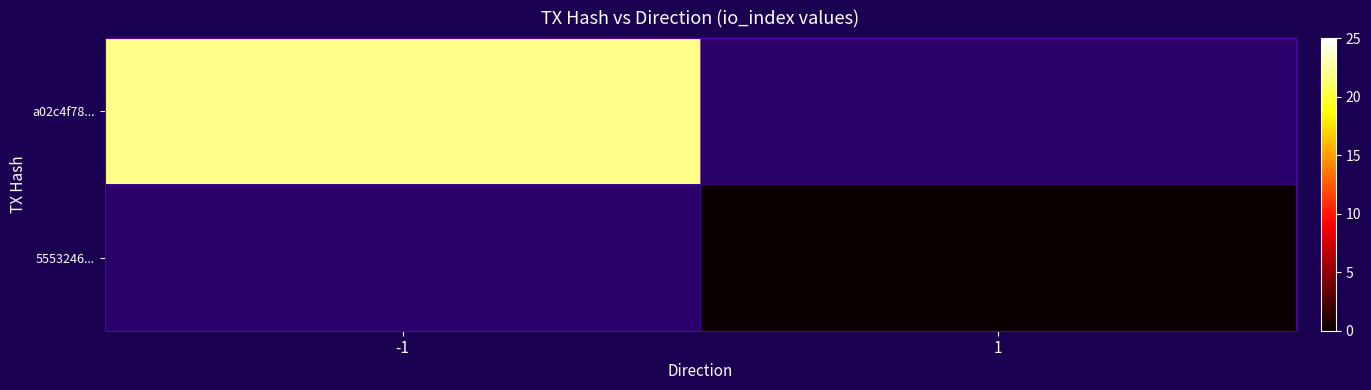

How many categories are shown in the chart?

2